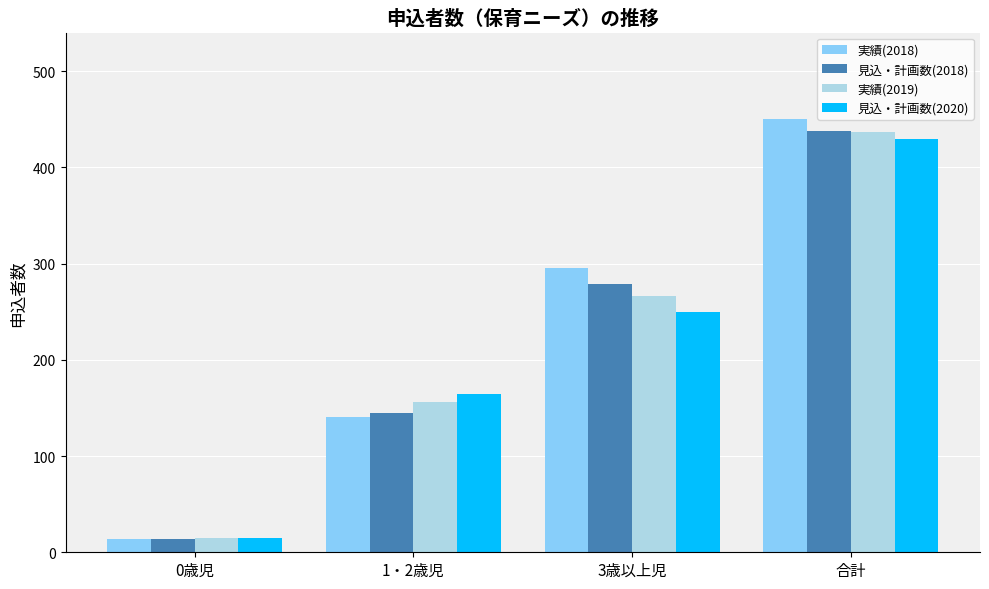

List the labels in order of 見込・計画数(2020) value, smallest first.

0歳児, 1・2歳児, 3歳以上児, 合計